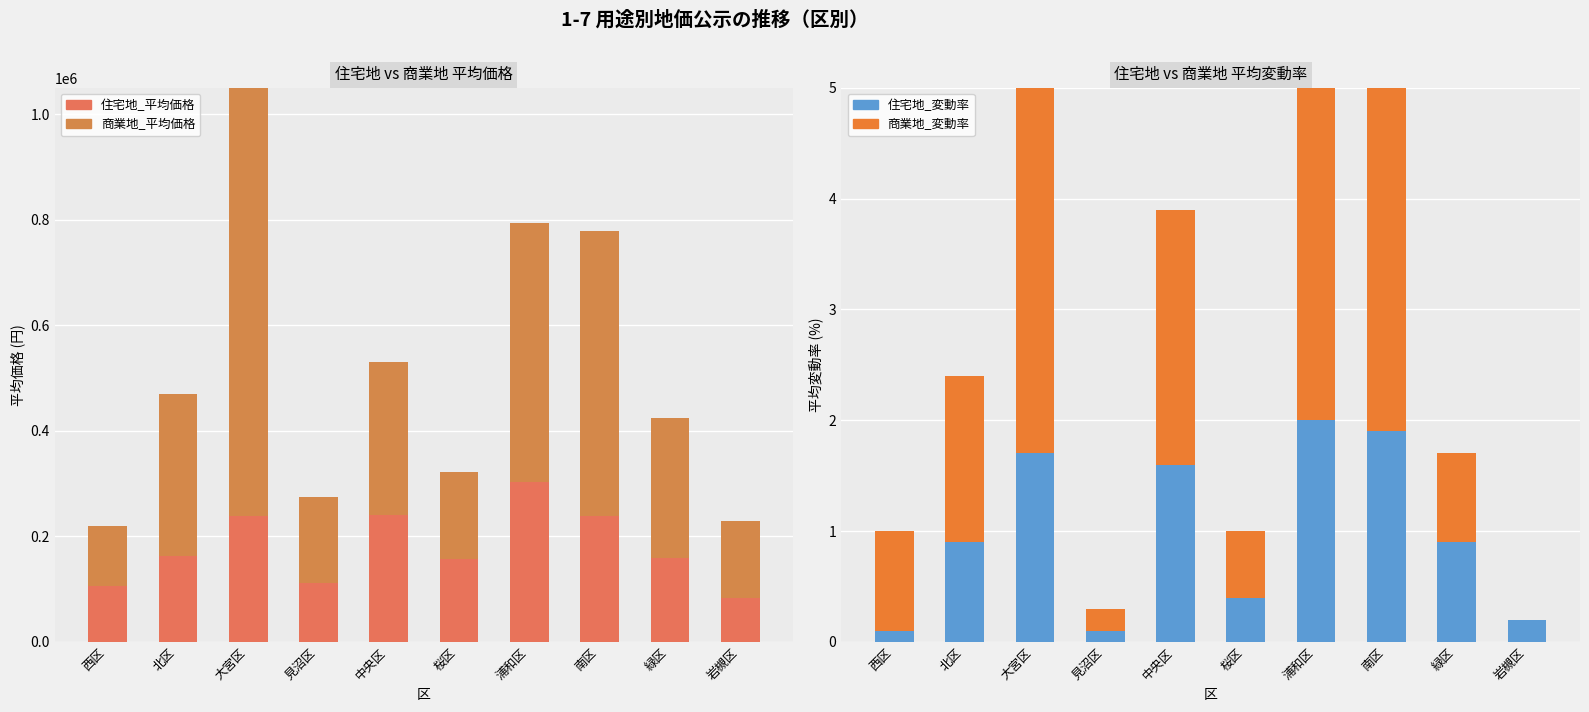

What is the difference between the maximum and minimum values in the 住宅地_平均価格 series?

218900.0